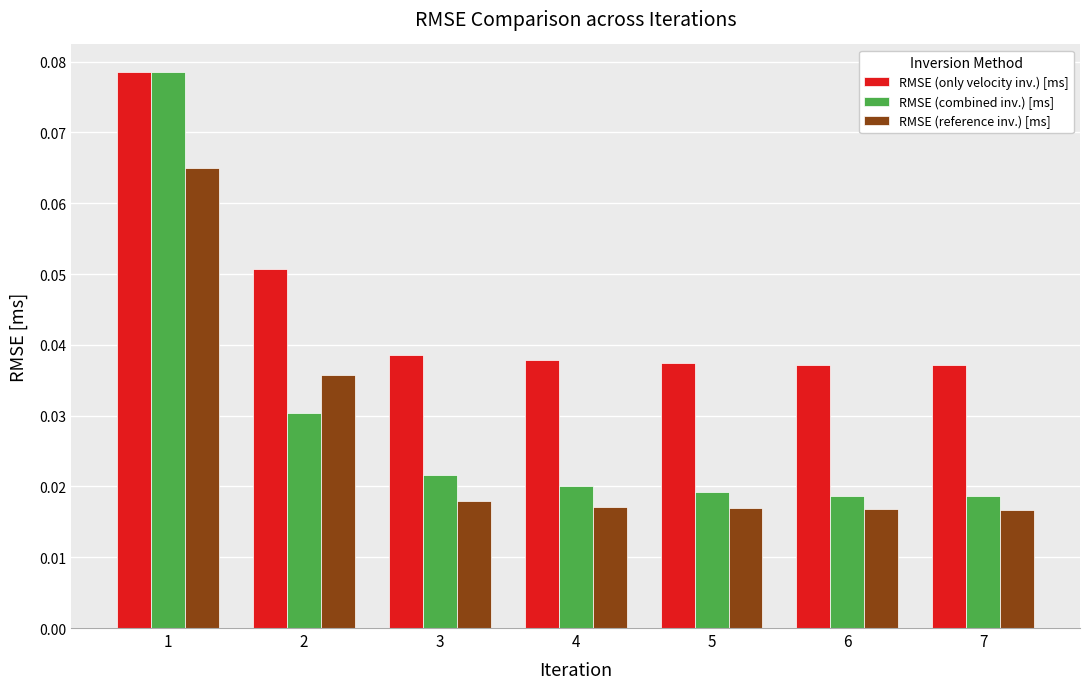

How many bars are there in total?

21